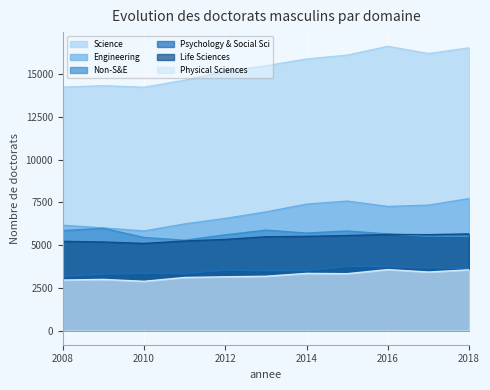

Read the Engineering value at 2010, to the nearest 50.

5850